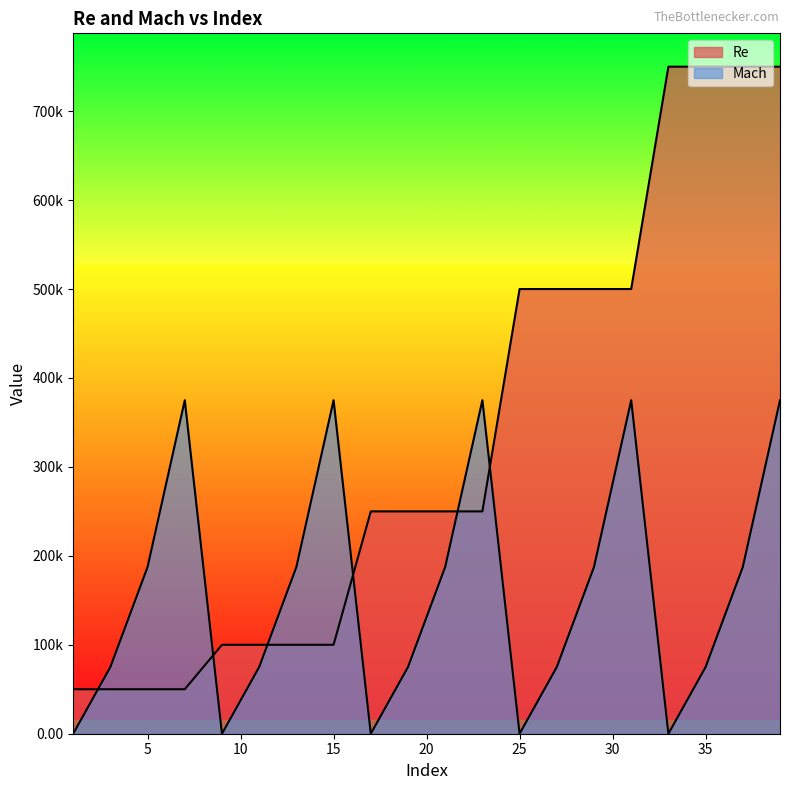

Which series has the largest range (max minus min)?

Re